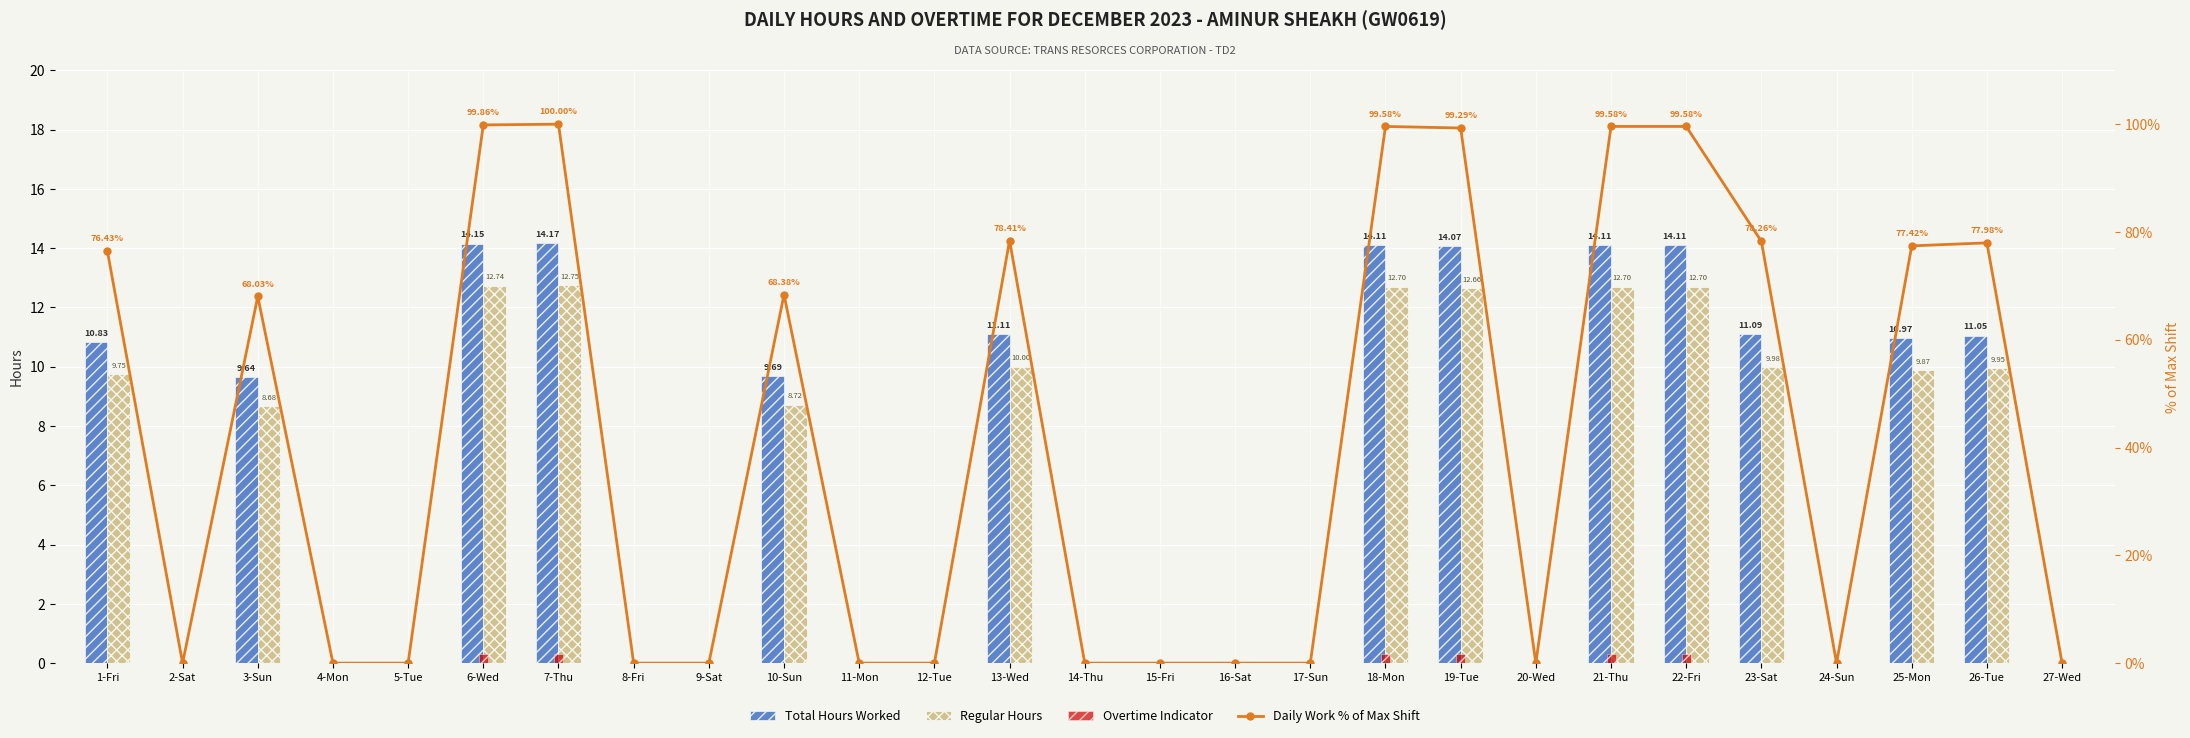

What is the difference between the second highest and minimum values in the Regular Hours series?

12.7